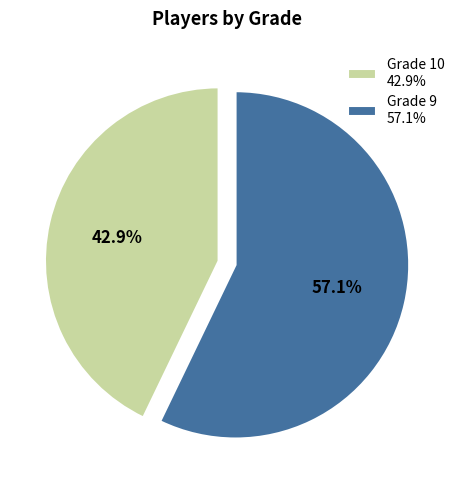

Is Grade 9 57.1% the majority of the pie?

Yes